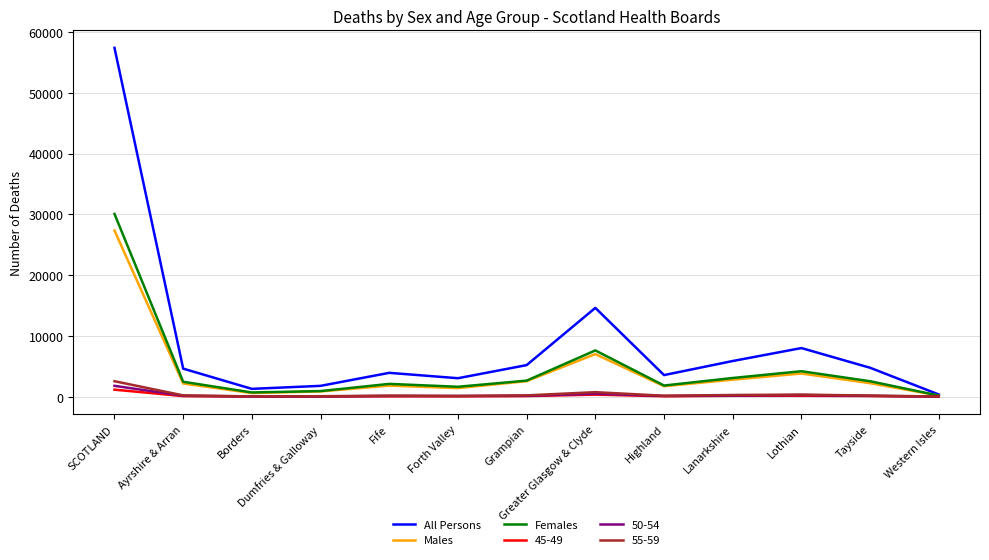

Which label corresponds to the largest value in the chart?

SCOTLAND